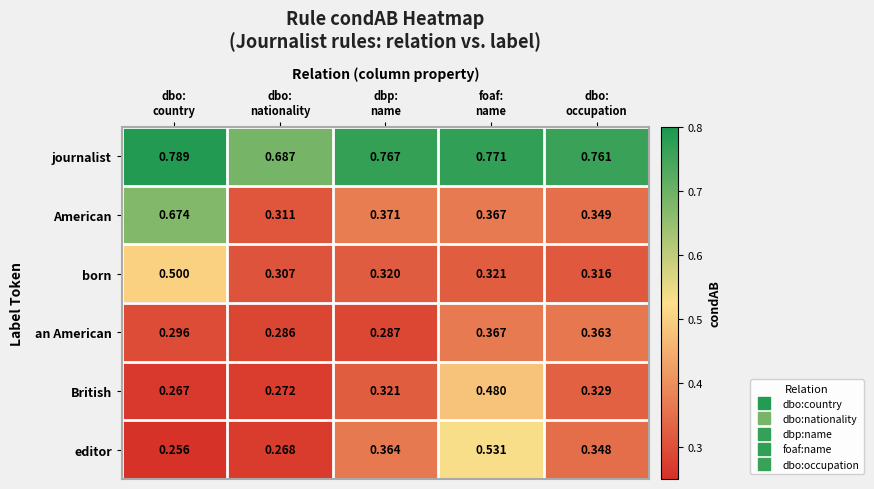

Which series has the largest total across all categories?

journalist